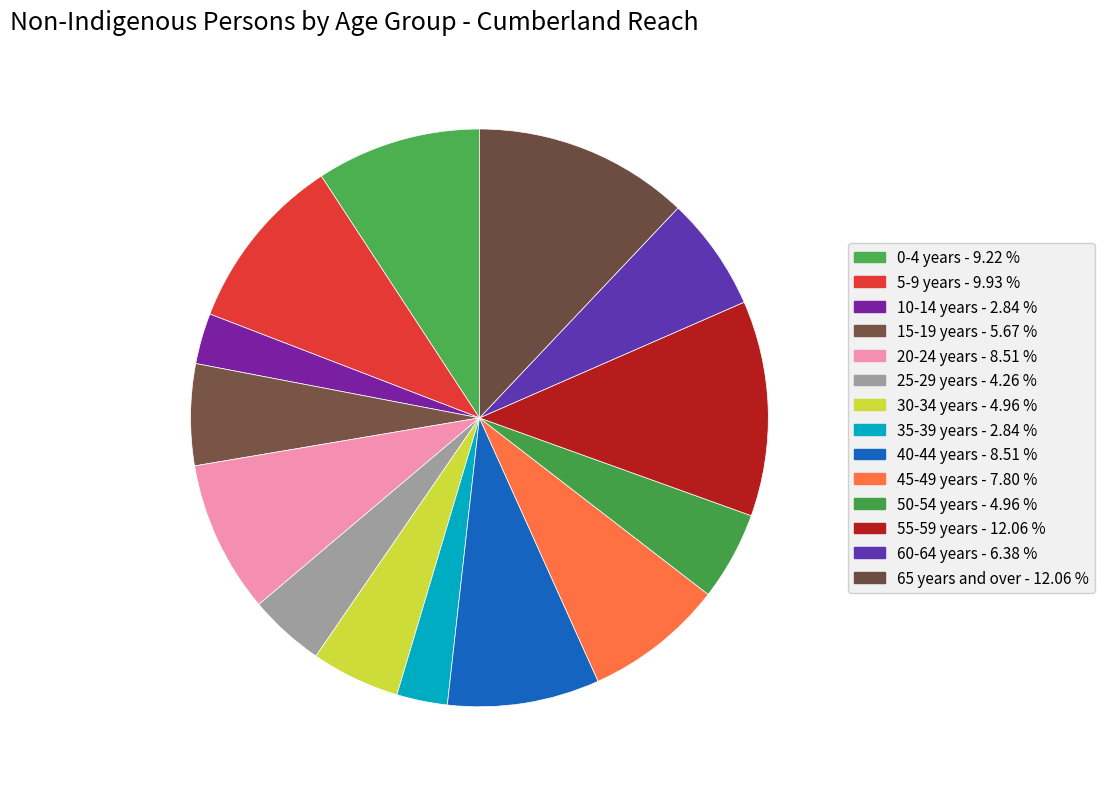

Count the number of slices in the pie.

14